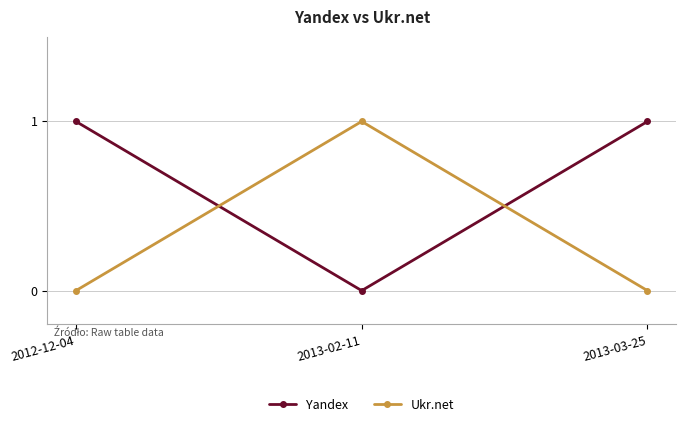

Which category has the highest value in the Ukr.net series?

2013-02-11